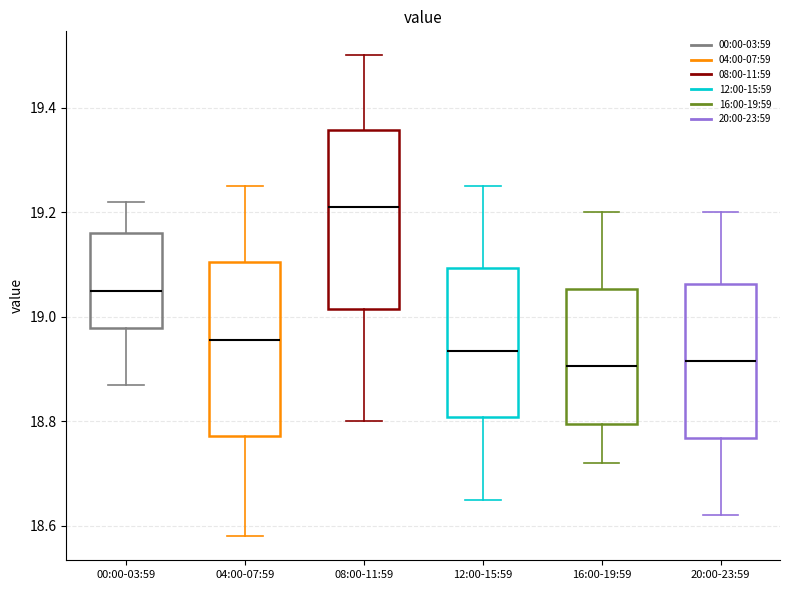

Which box's median line is the highest?

08:00-11:59